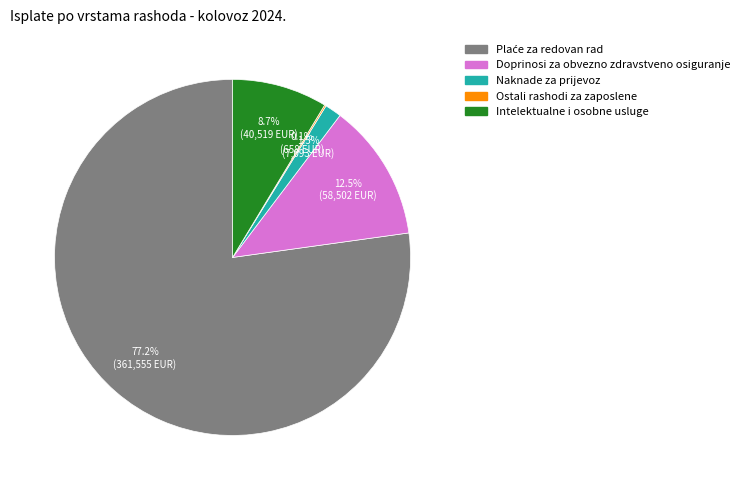

Does any single category account for the majority?

Yes